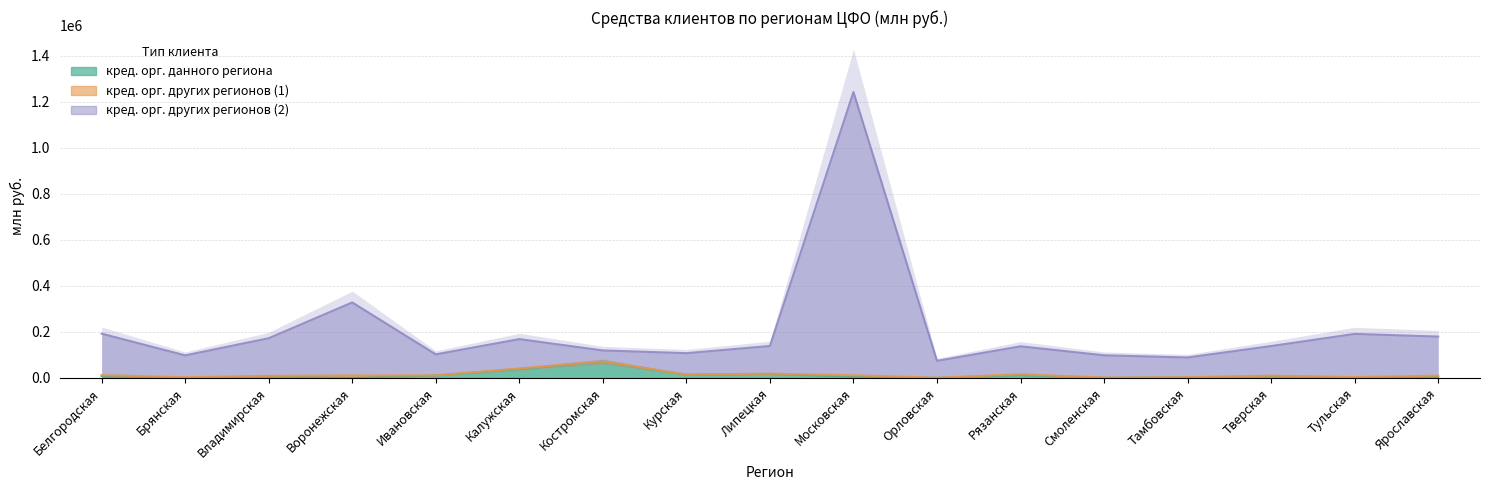

List the series in order of their peak value, highest first.

кред. орг. других регионов (2), кред. орг. данного региона